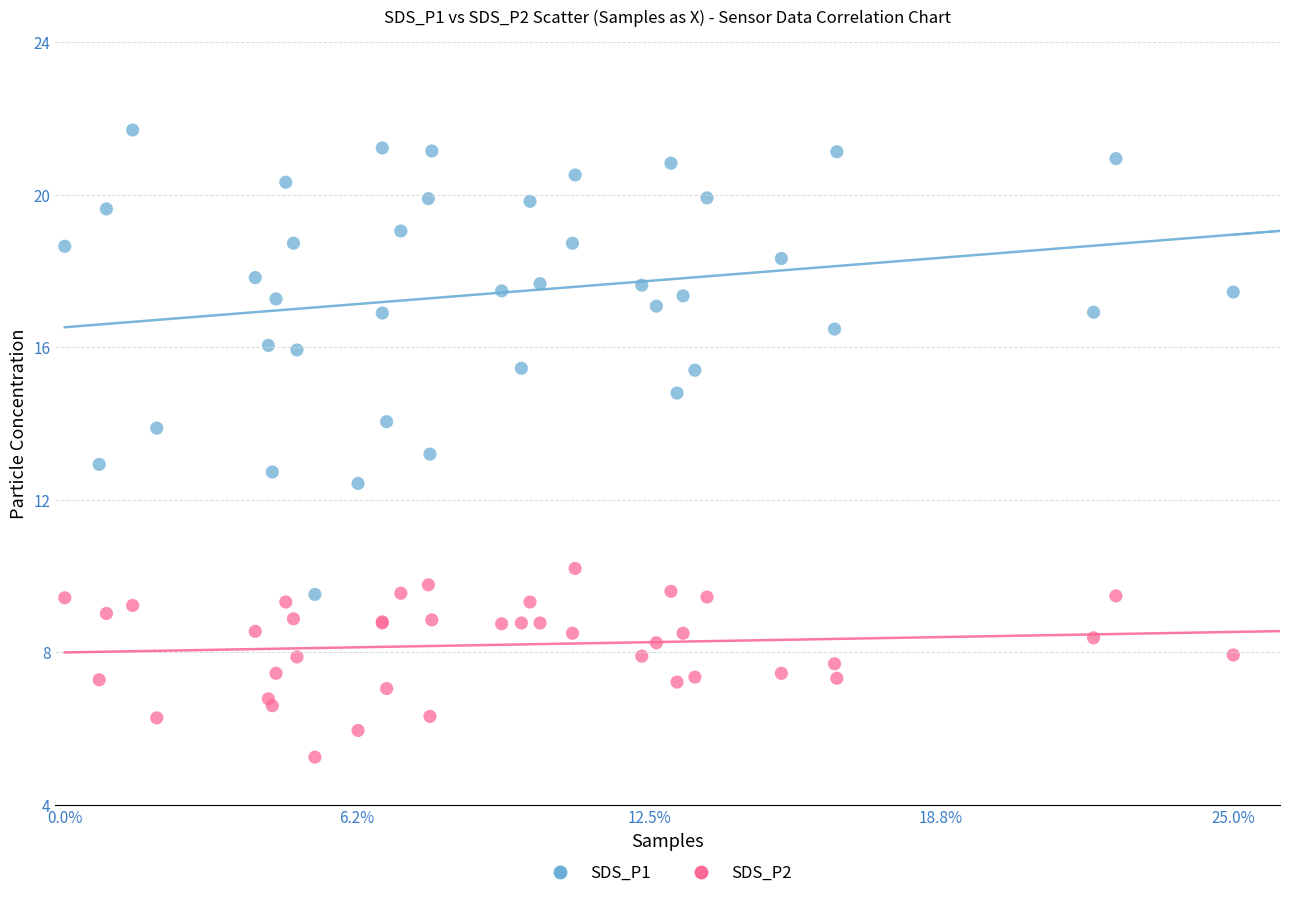

Which series reaches the minimum Y coordinate?

SDS_P2